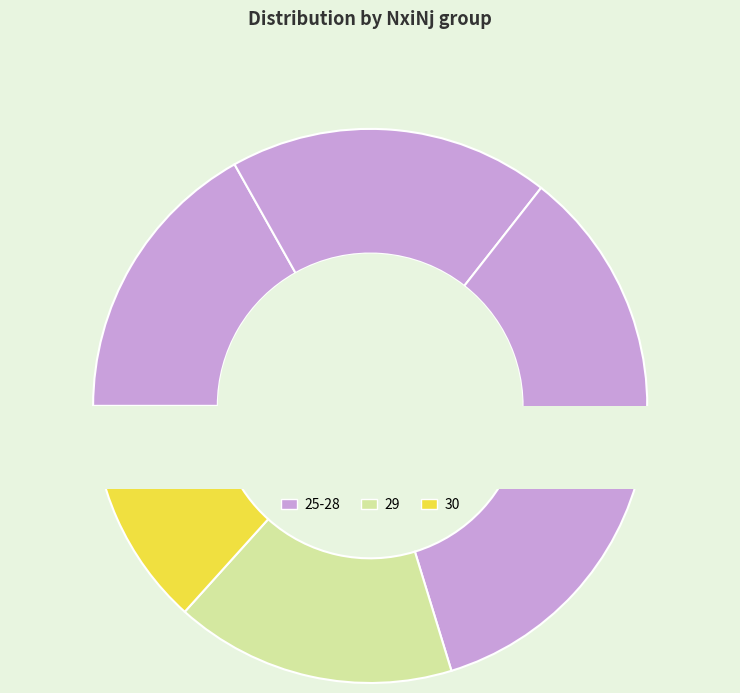

True or false: 28 accounts for 13% of the total.

True